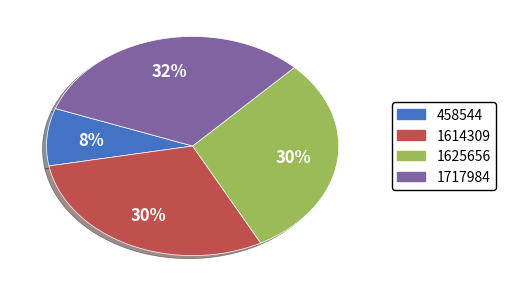

The 1614309 slice represents 22% of the pie. True or false?

False